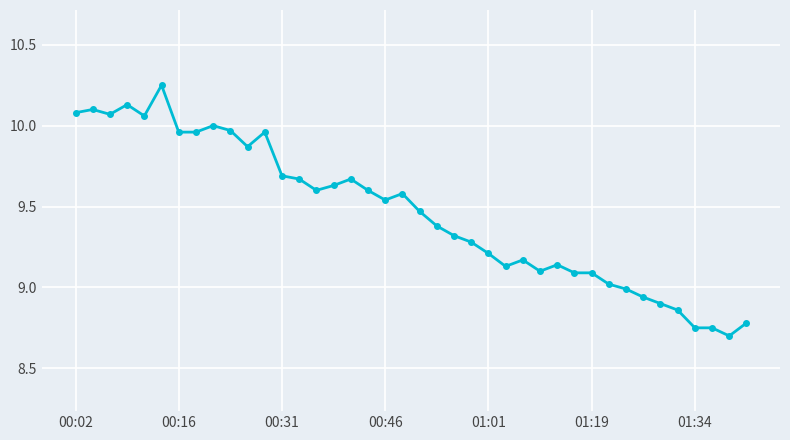

Does the chart display data point markers on the line(s)?

Yes